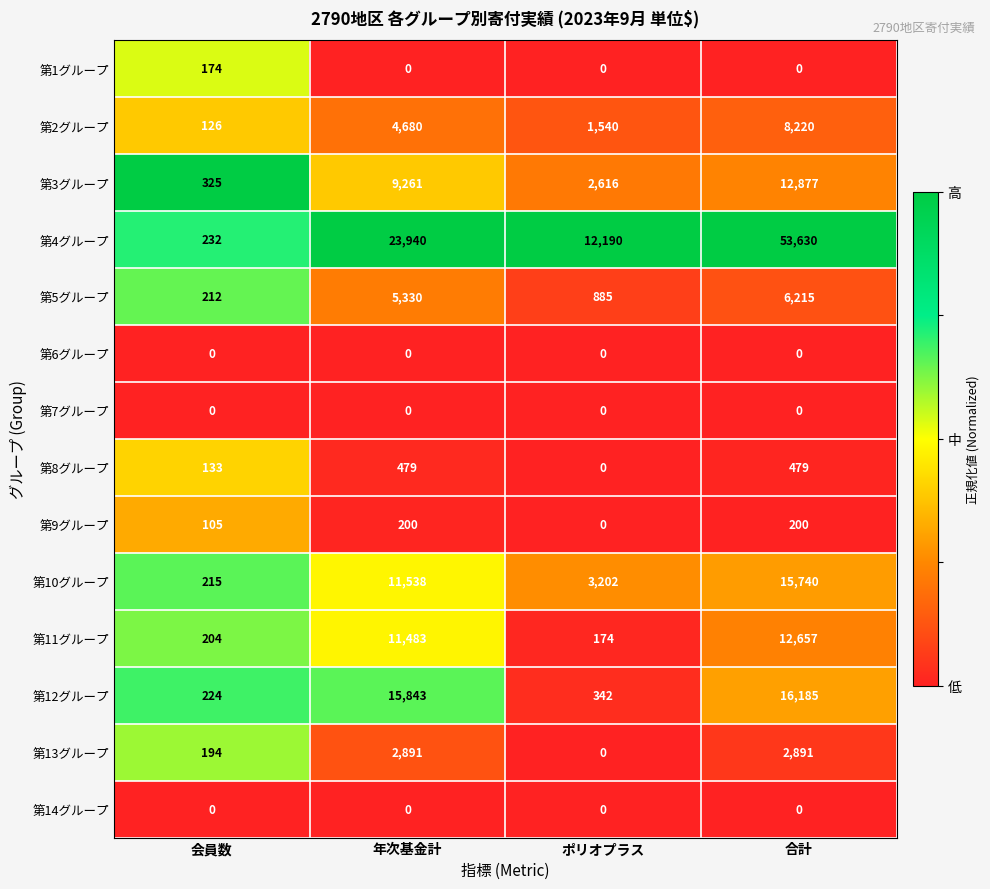

What is the sum of all 第1グループ values?

174